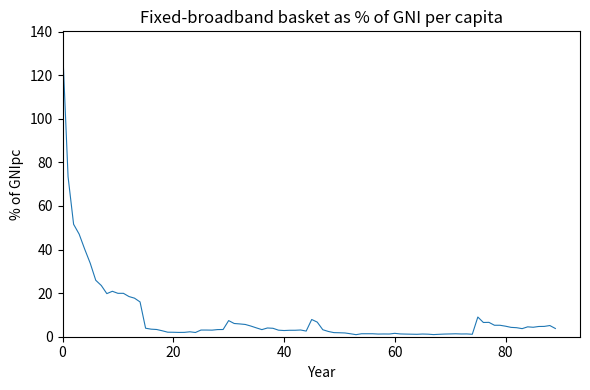

What is the difference between the maximum and minimum values?

132.5